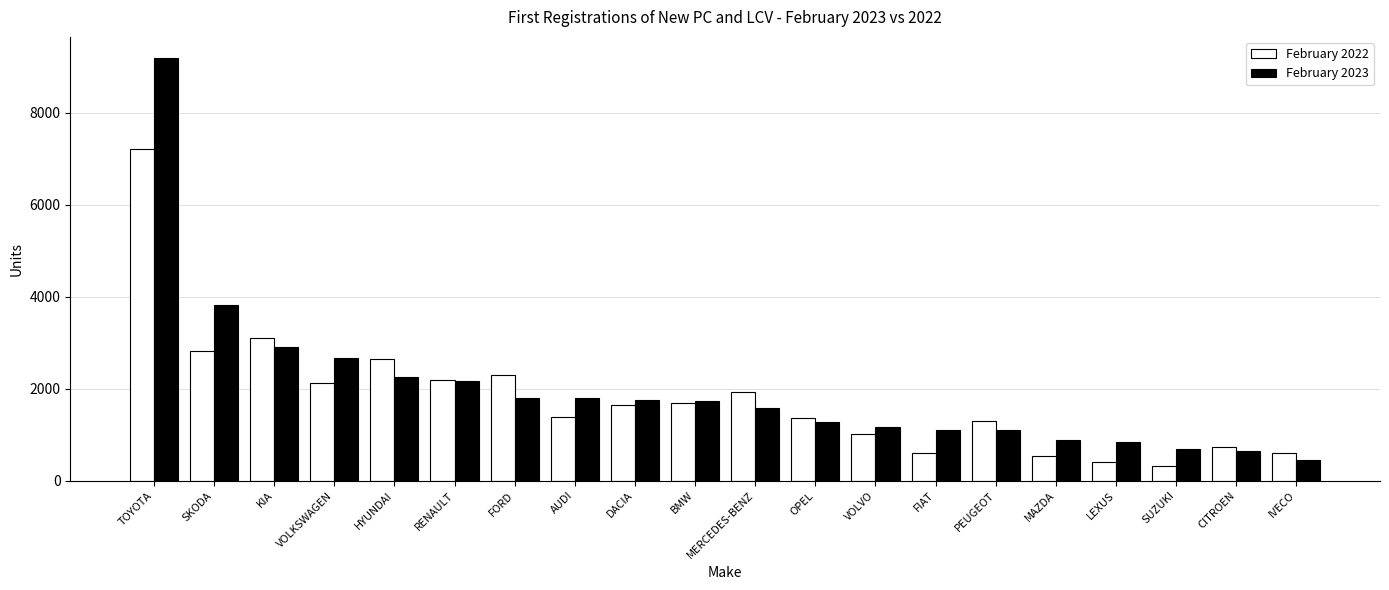

What is the label of the 9th bar from the right?

OPEL